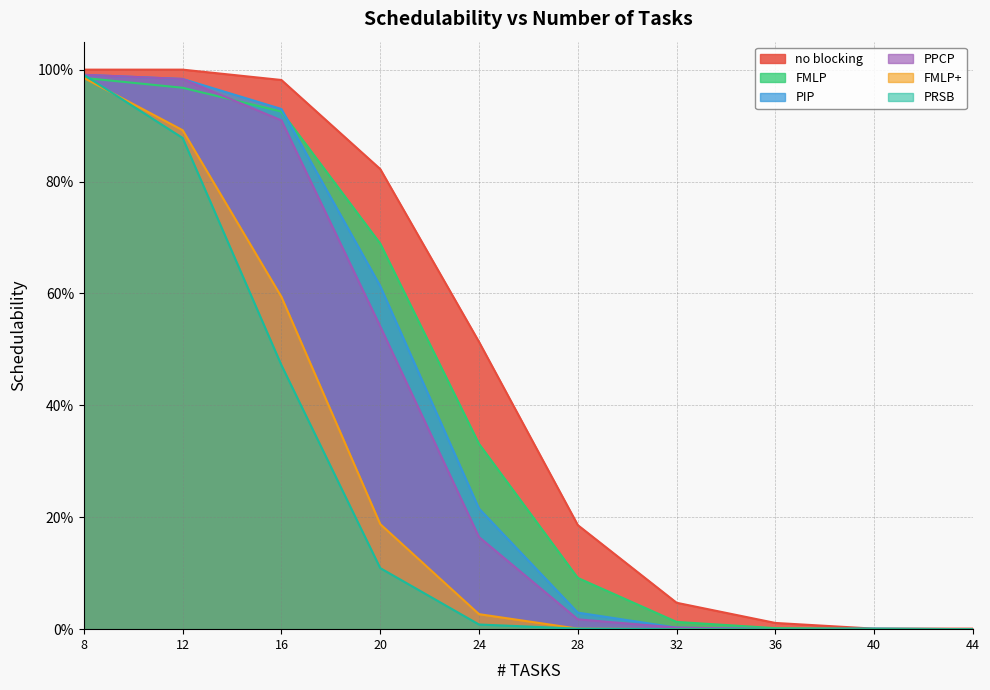

Does the chart display data point markers on the line(s)?

No